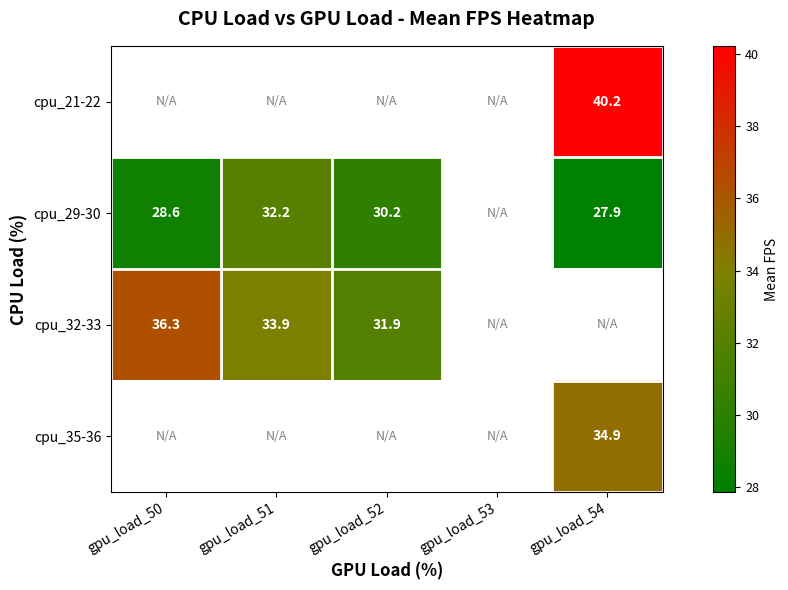

What is the spread (max minus min) of values at gpu_load_54?

12.3